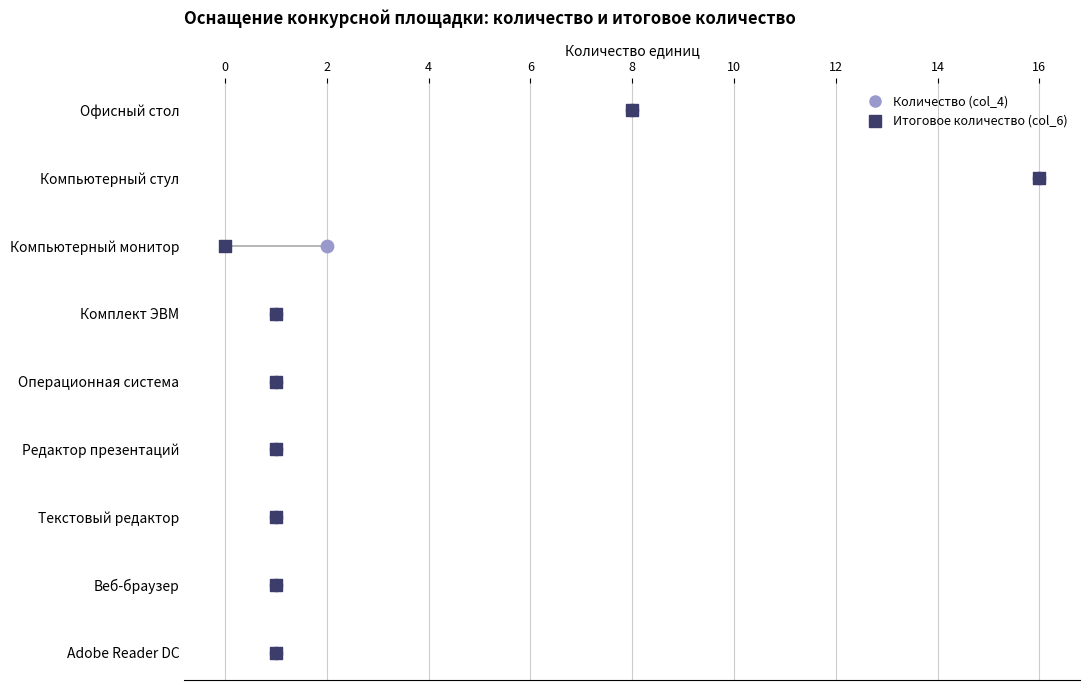

What are all the series names shown in the legend?

Количество (col_4), Итоговое количество (col_6)